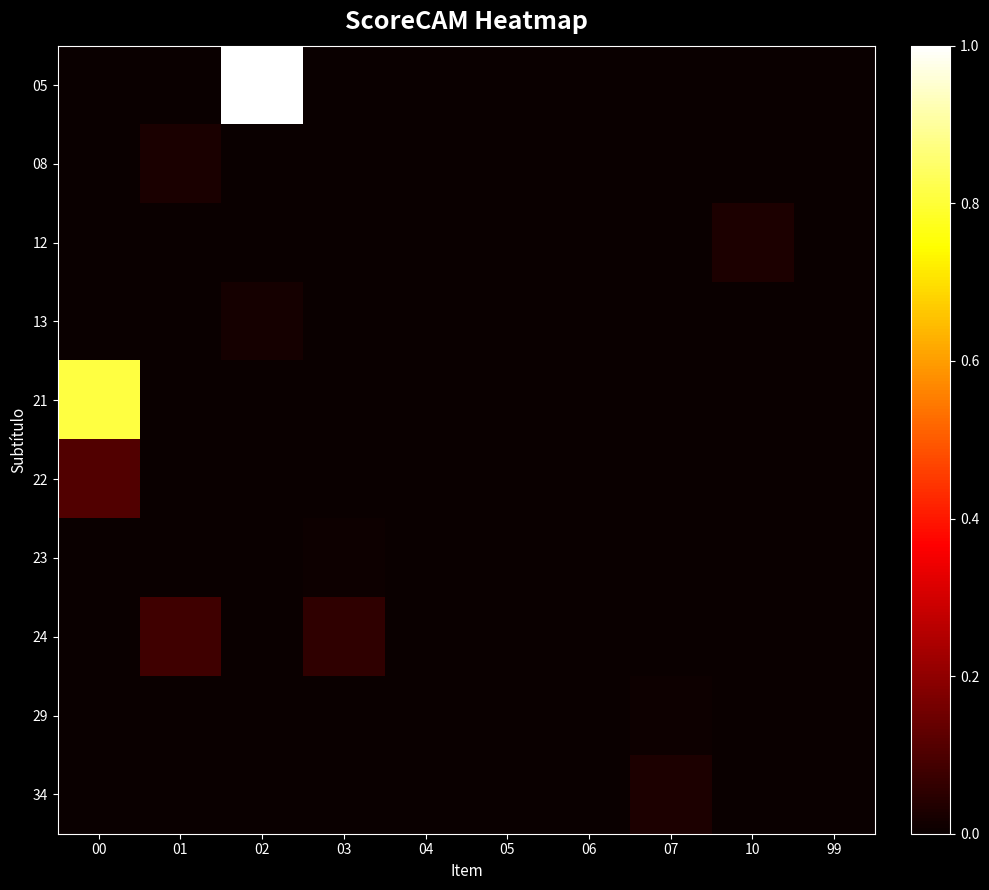

Rank the series at 01 from highest to lowest value.

24, 08, 05, 12, 13, 21, 22, 23, 29, 34